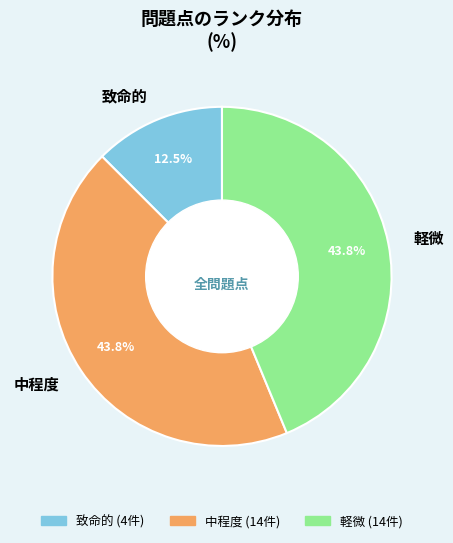

Combined, do 軽微 and 致命的 account for over 50%?

Yes